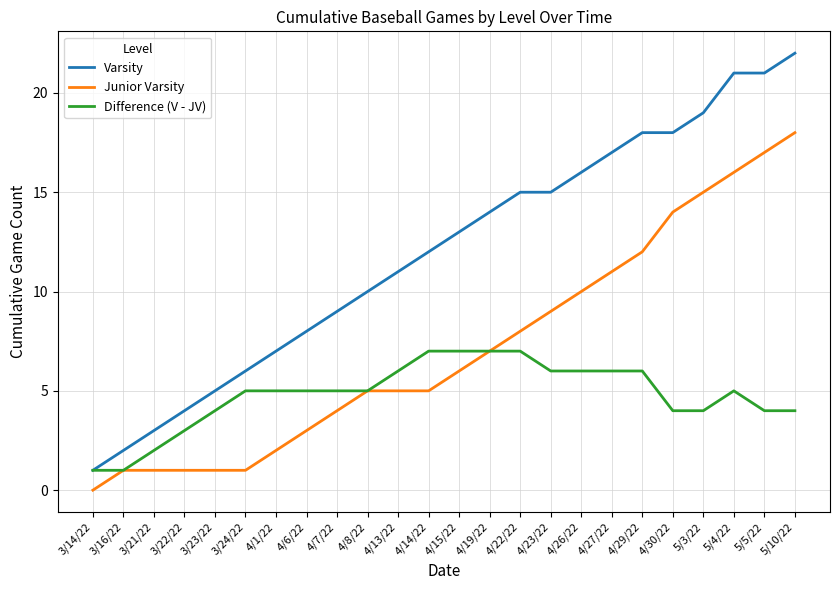

What is the difference between the maximum and minimum values in the Junior Varsity series?

18